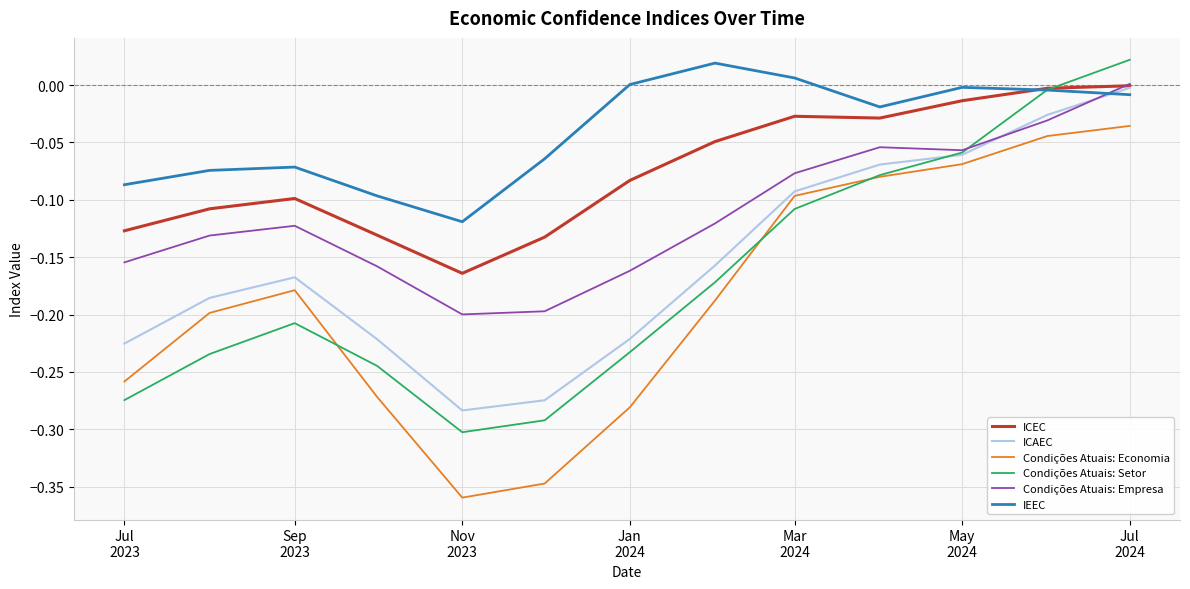

True or false: ICEC and Condições Atuais: Economia cross at least once.

False